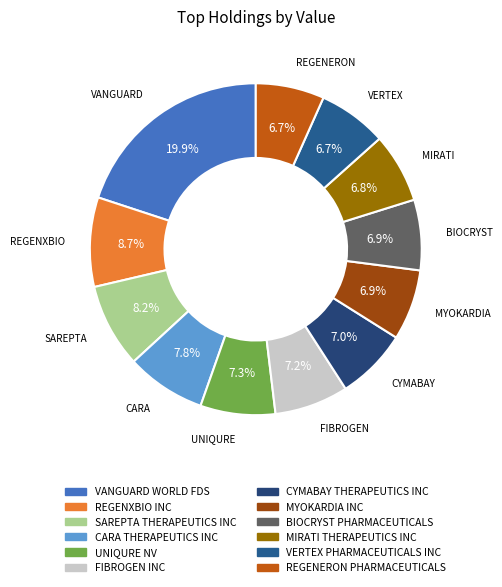

How many slices are in this pie chart?

12